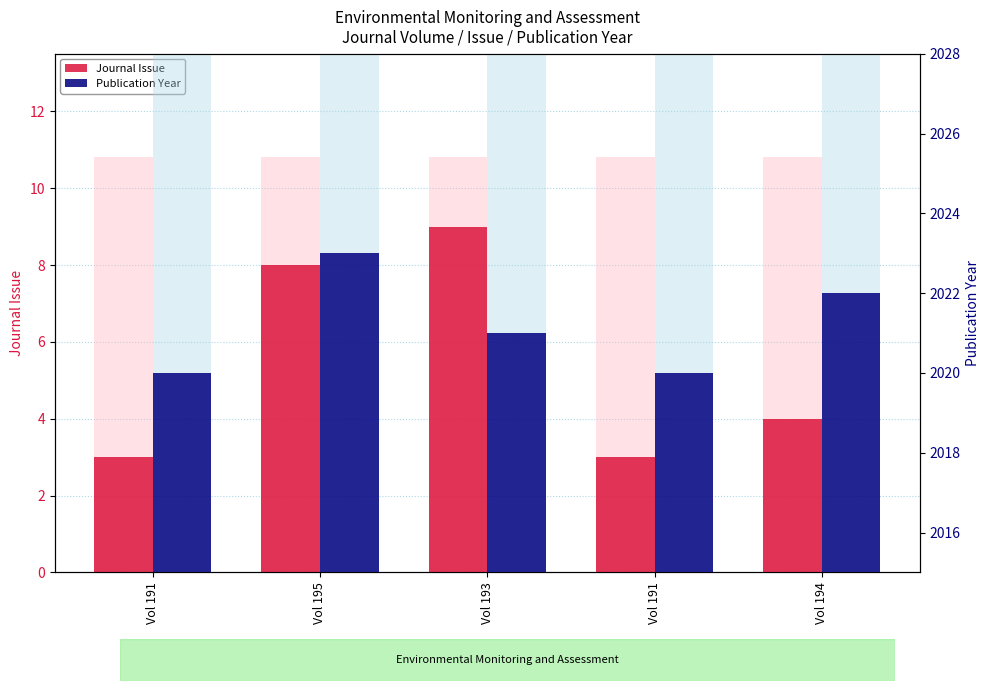

The Journal Issue series shows 3 at Vol 193. True or false?

False